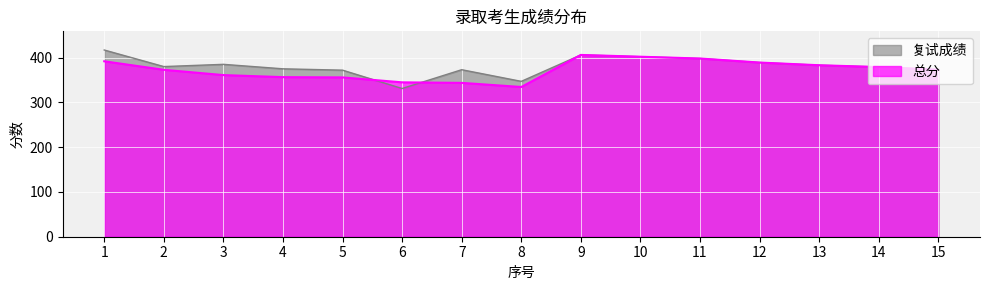

Is it true that 复试成绩 equals 517.8 at 4?

False